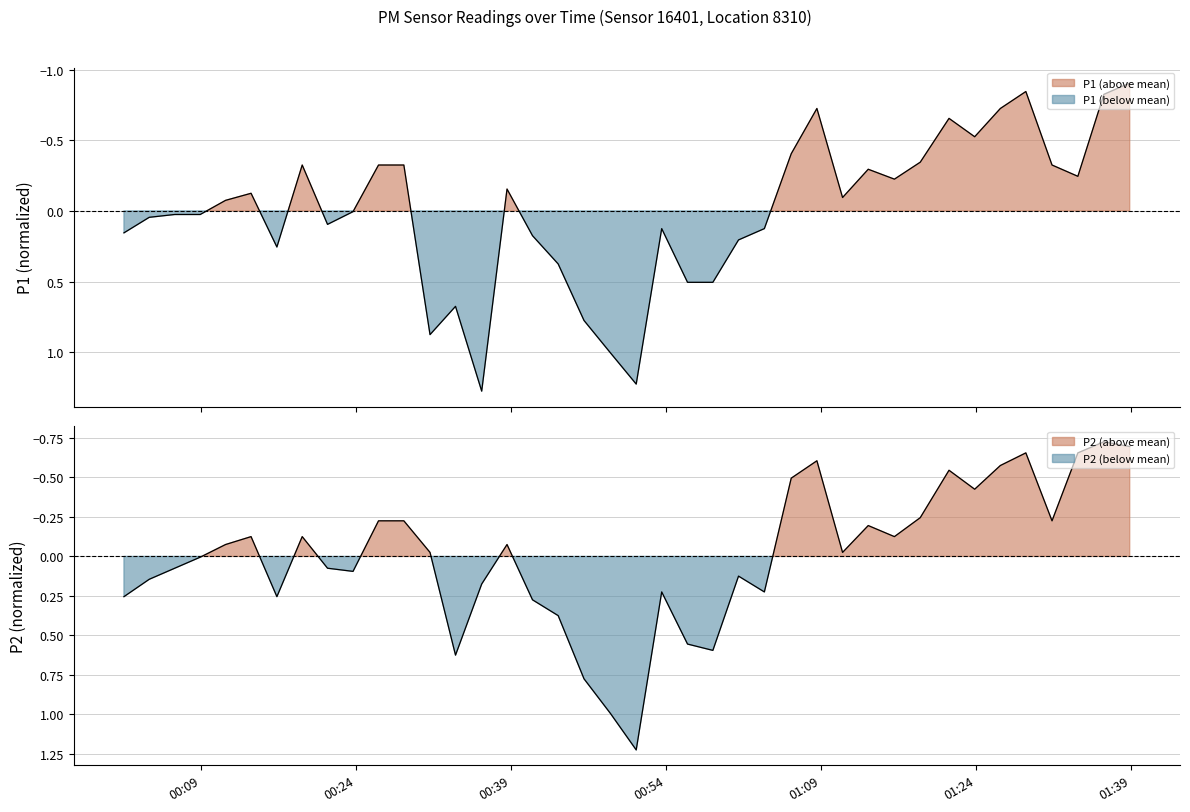

Which series has the largest range (max minus min)?

P1